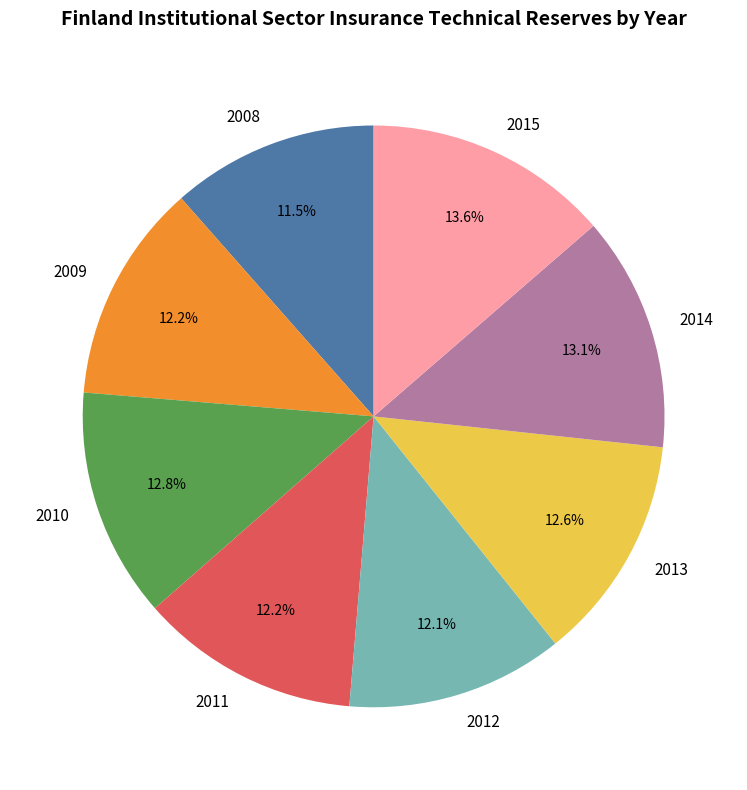

Between 2010 and 2011, which is larger?

2010